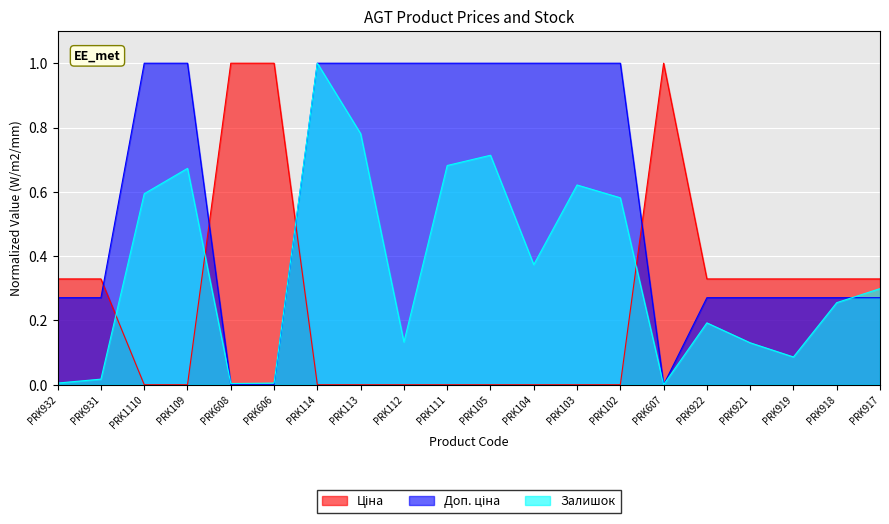

At which category does Залишок reach its first local peak?

PRK109